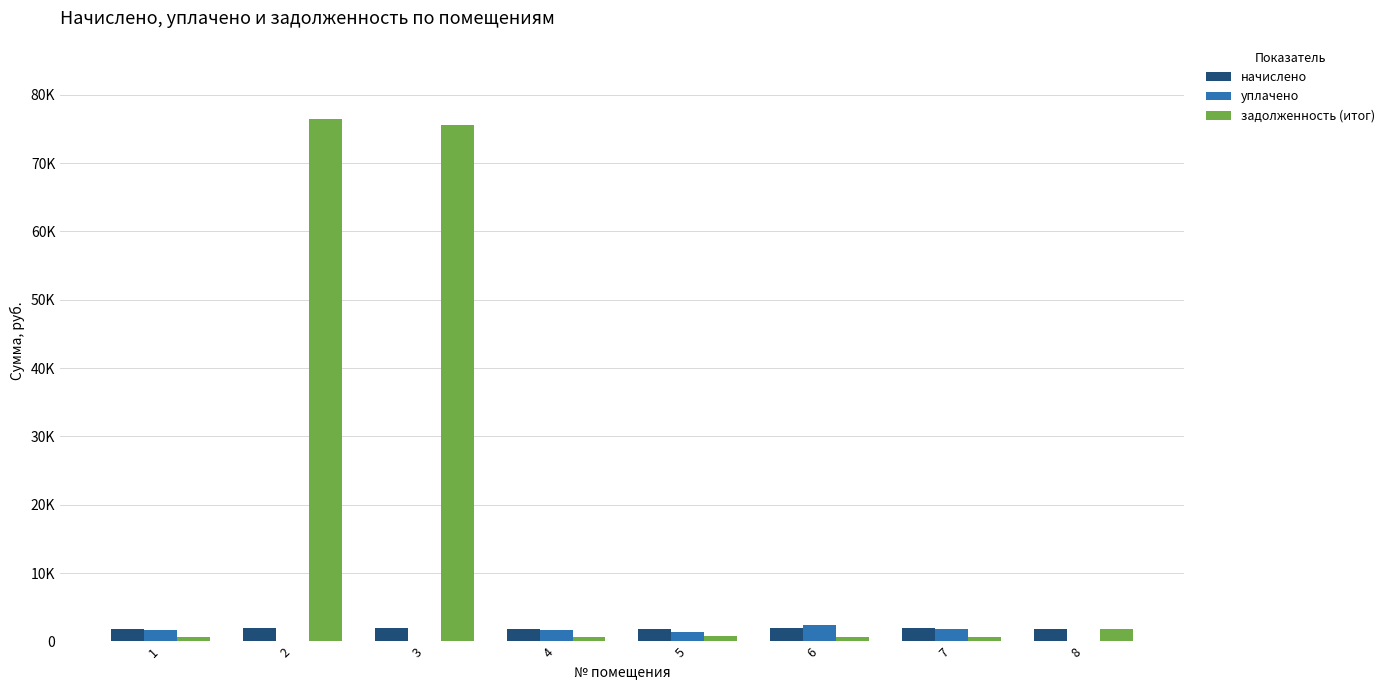

What are all the series names shown in the legend?

начислено, уплачено, задолженность (итог)